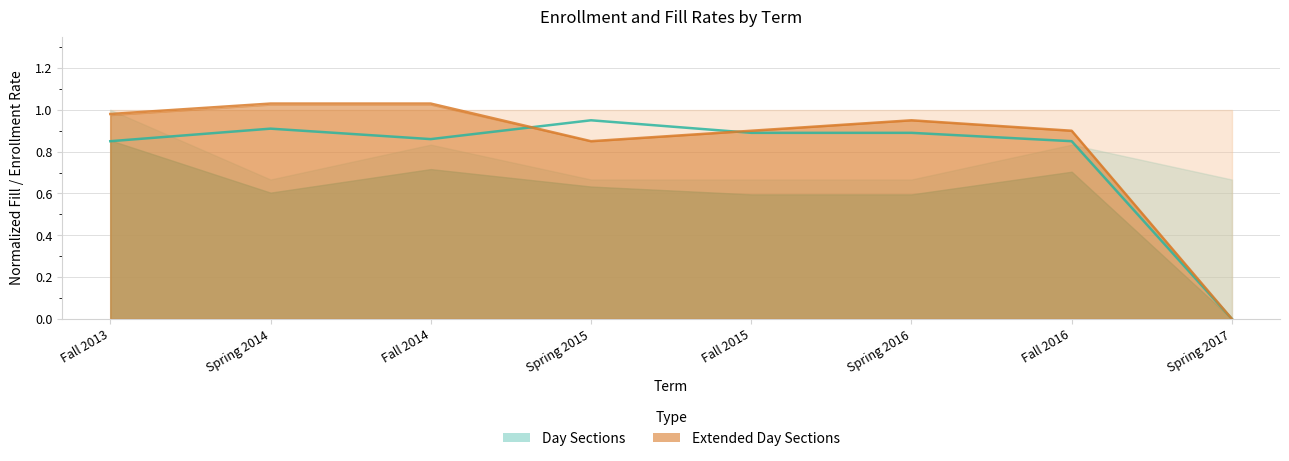

Between Fall 2013 and Spring 2015, which series saw the biggest shift?

Ext Day Fill Rate